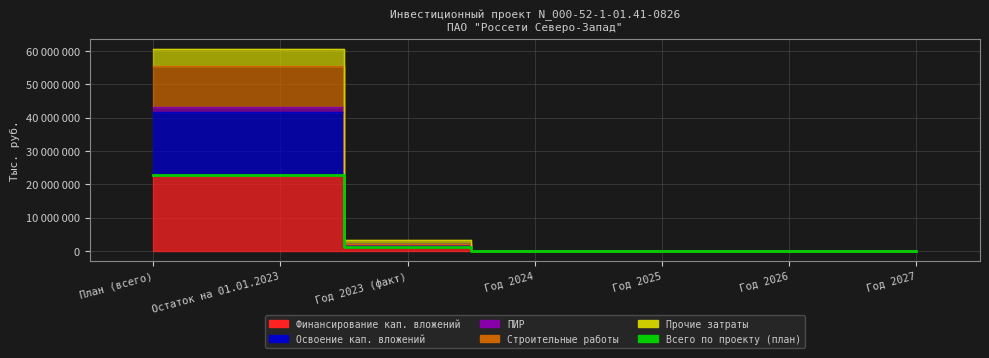

Rank the categories by value from lowest to highest.

Год 2024, Год 2025, Год 2026, Год 2027, Год 2023 (факт), План (всего), Остаток на 01.01.2023